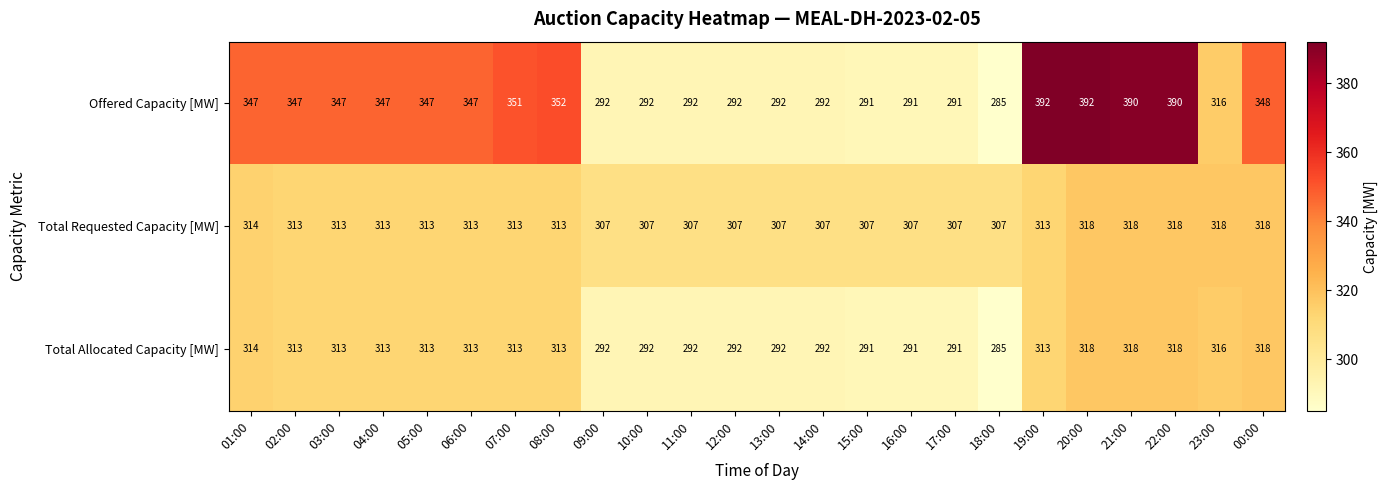

Which series changed the most between 01:00 and 09:00?

Offered Capacity [MW]